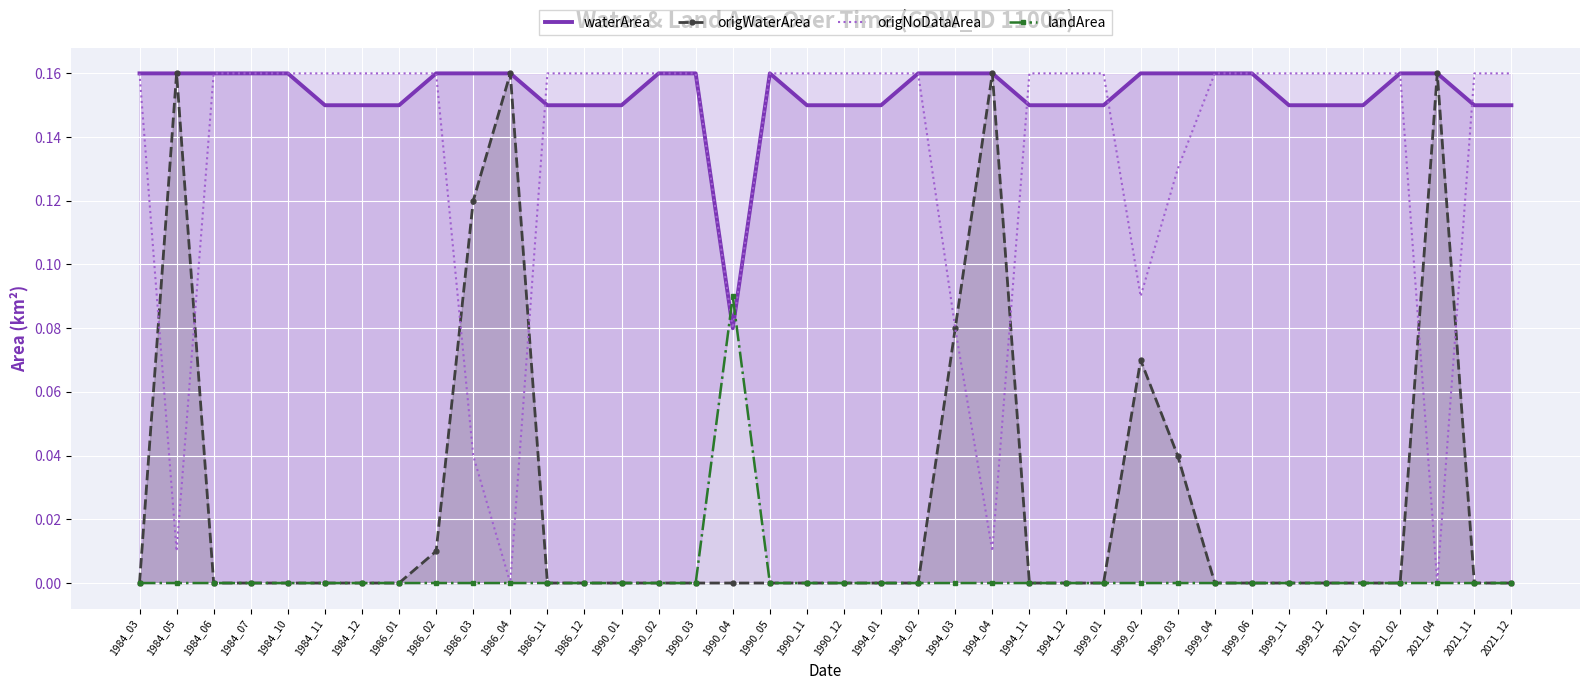

What is the spread (max minus min) of values at 1994_03?

0.2